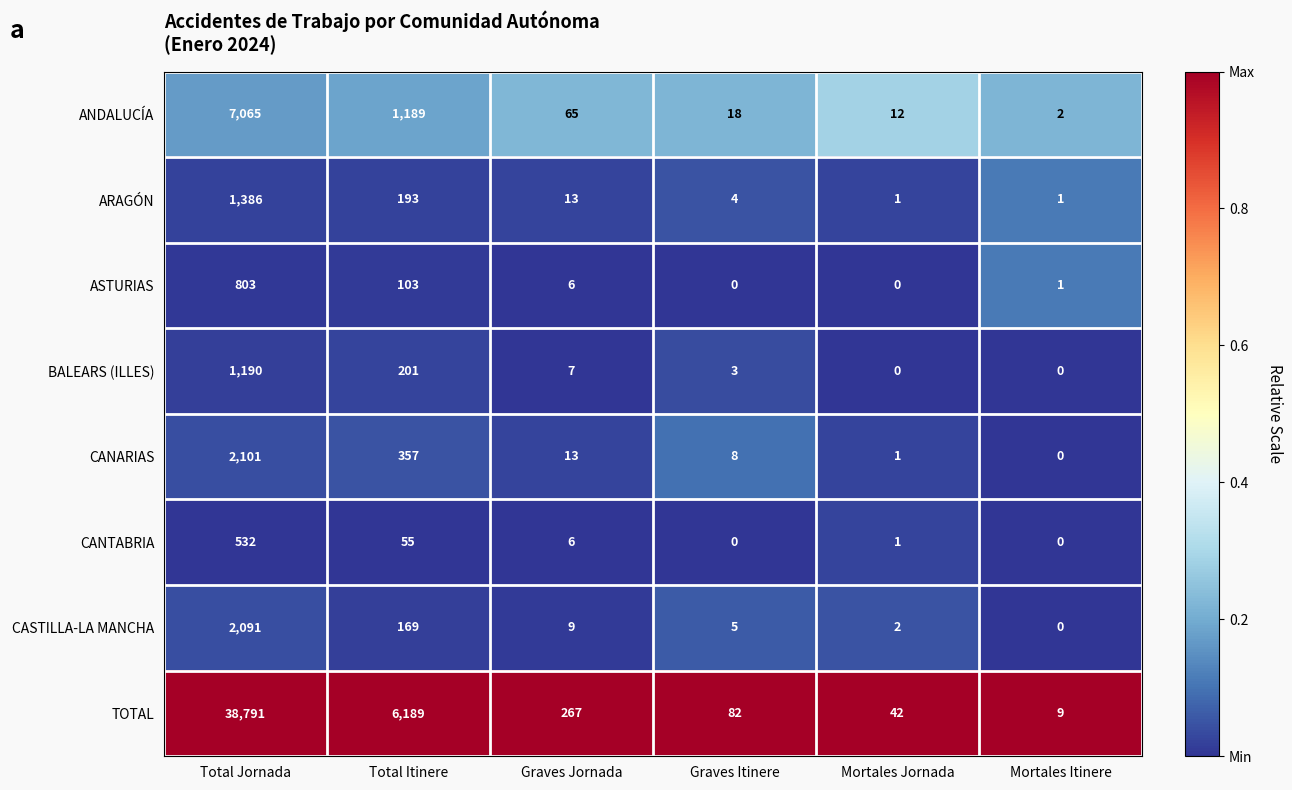

What is the maximum value shown in the chart?

38791